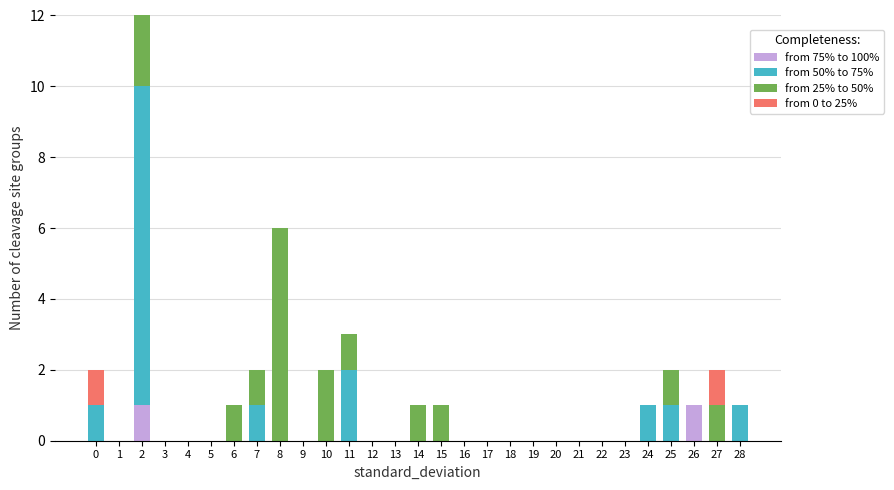

Is it true that from 75% to 100% equals 0 at 20?

True